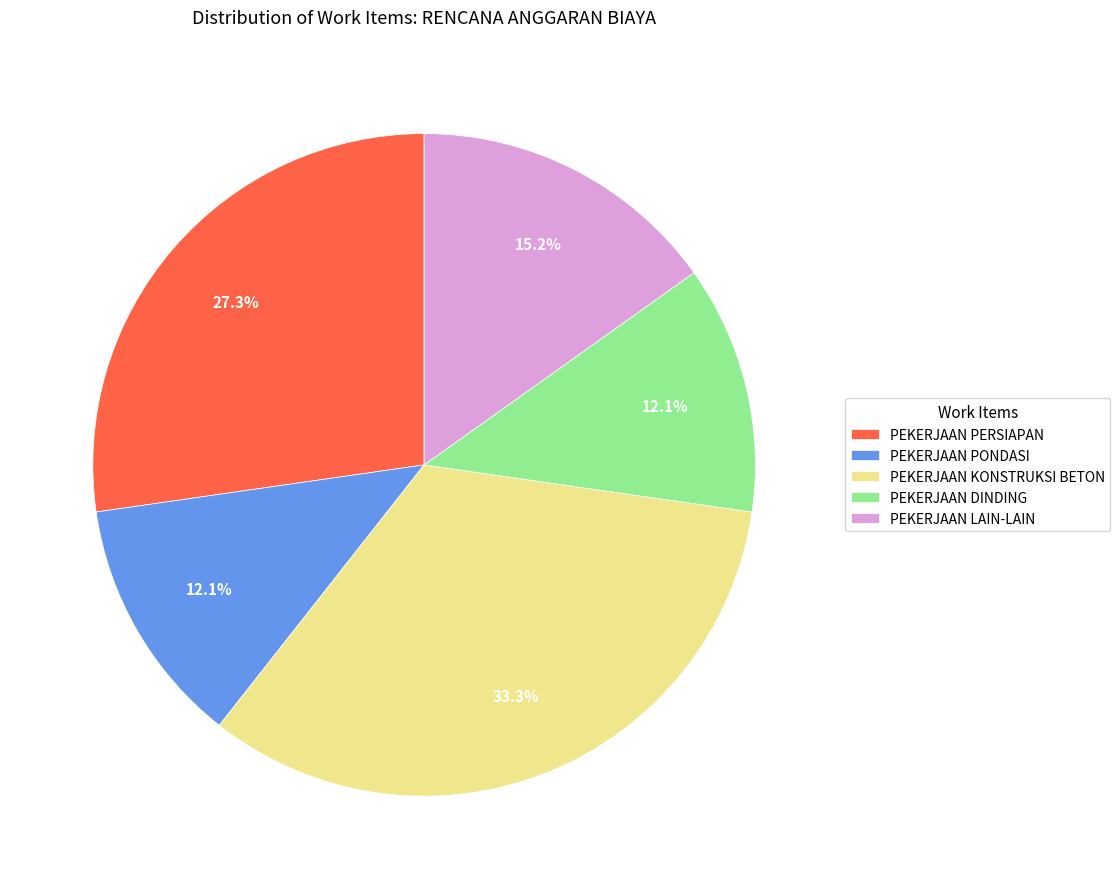

Which category has the biggest portion of the pie?

PEKERJAAN KONSTRUKSI BETON